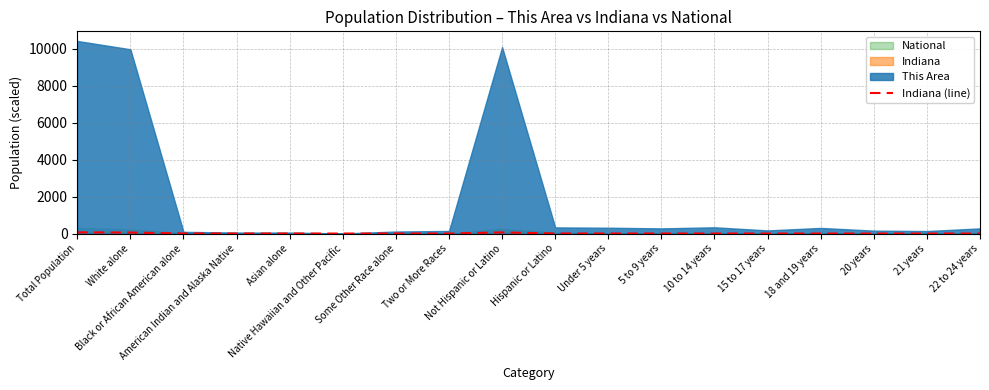

What is the approximate value at American Indian and Alaska Native?

0.2